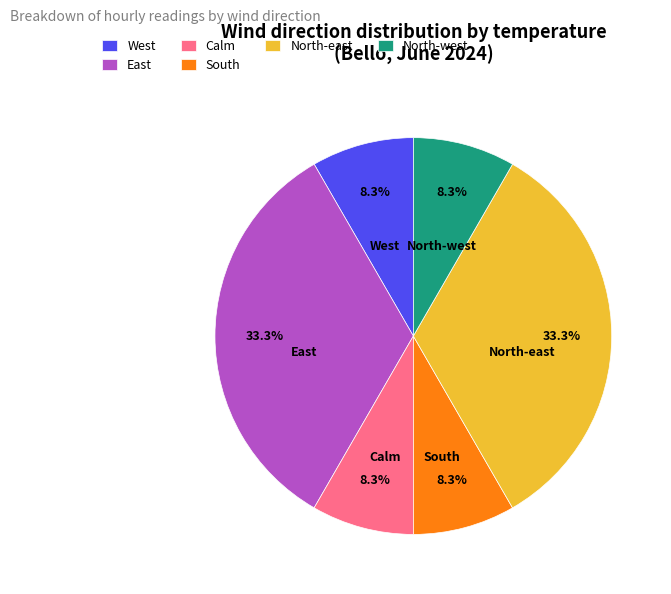

Does East account for over 50% of the chart?

No